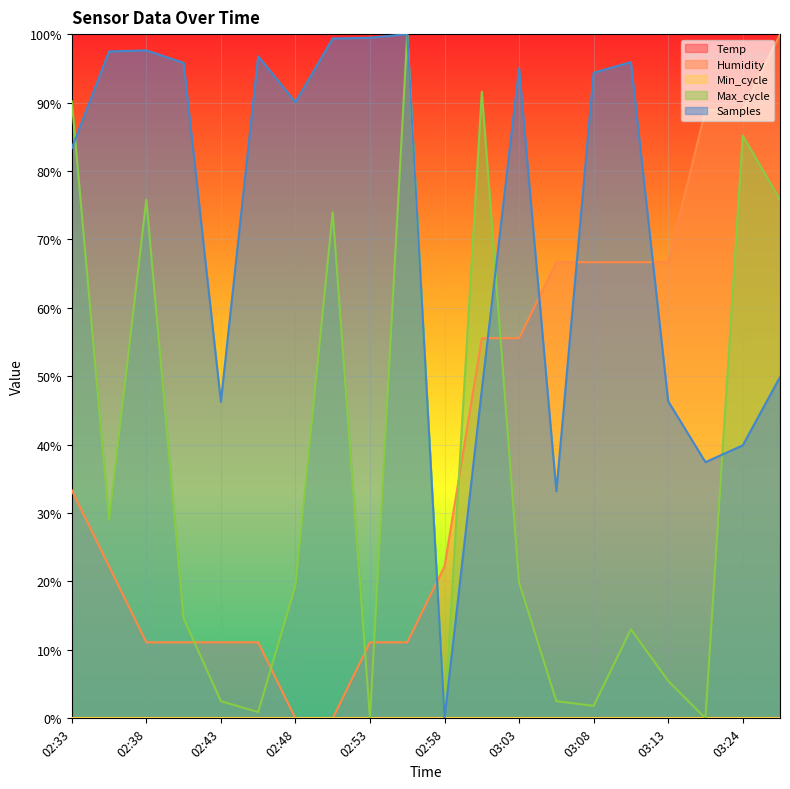

True or false: Samples and Max_cycle cross at least once.

True